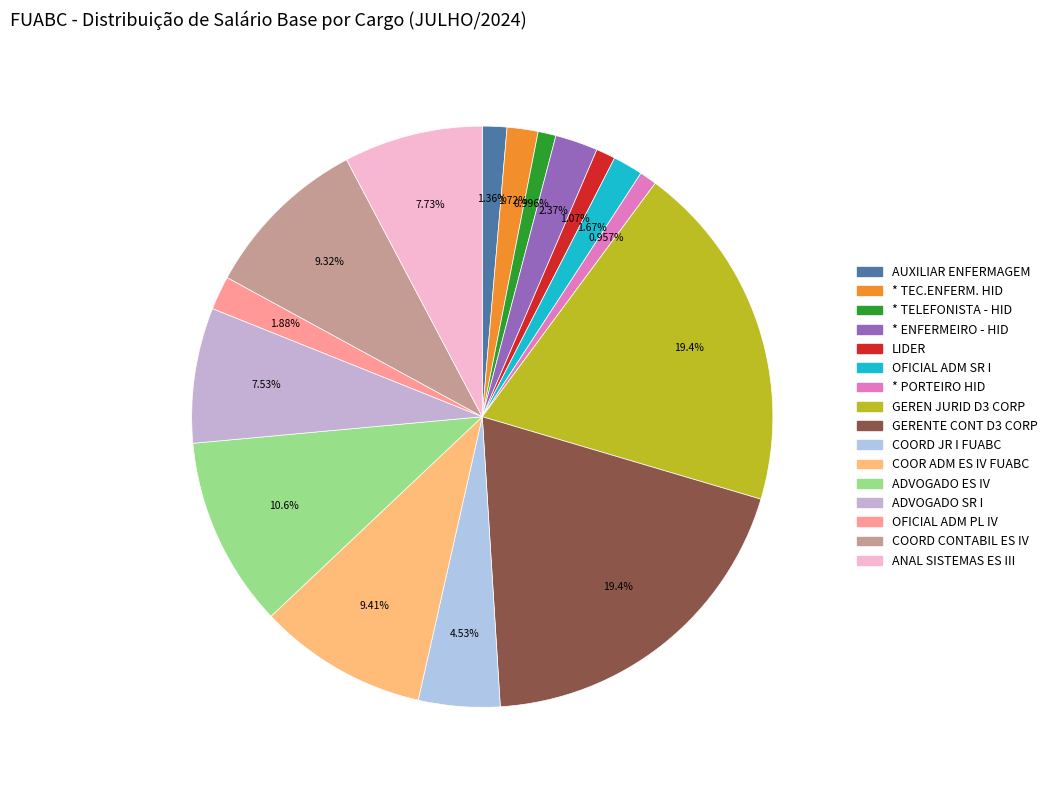

The AUXILIAR ENFERMAGEM slice represents 15% of the pie. True or false?

False